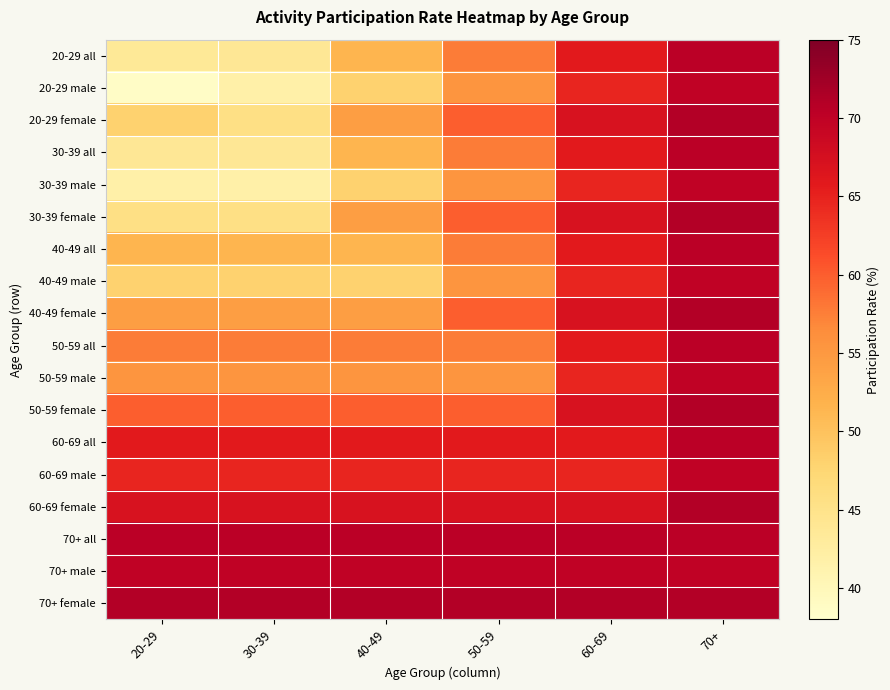

Between 20-29 and 50-59, which series saw the biggest shift?

20-29 male